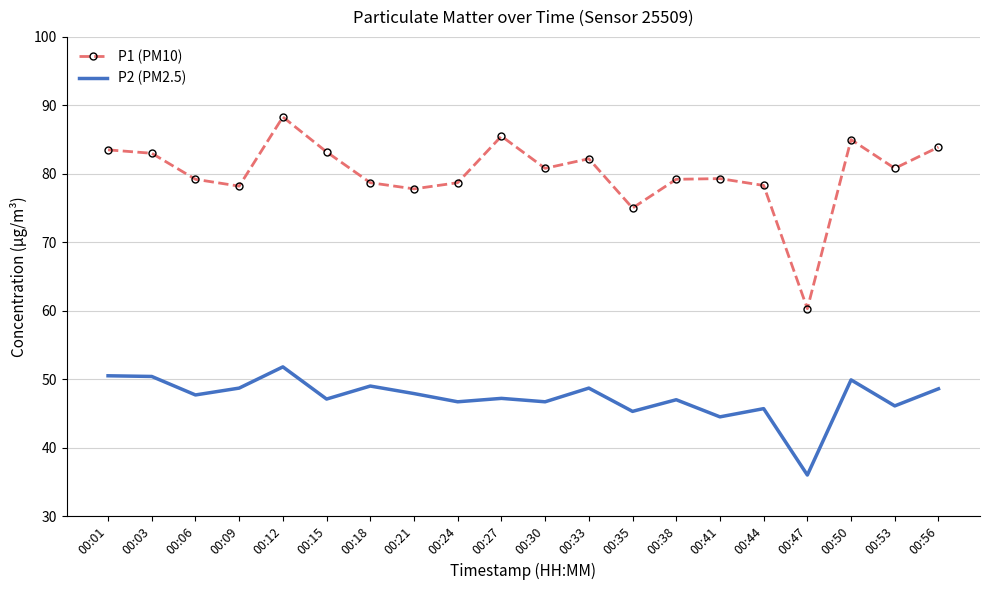

Which series has the largest total across all categories?

P1 (PM10)